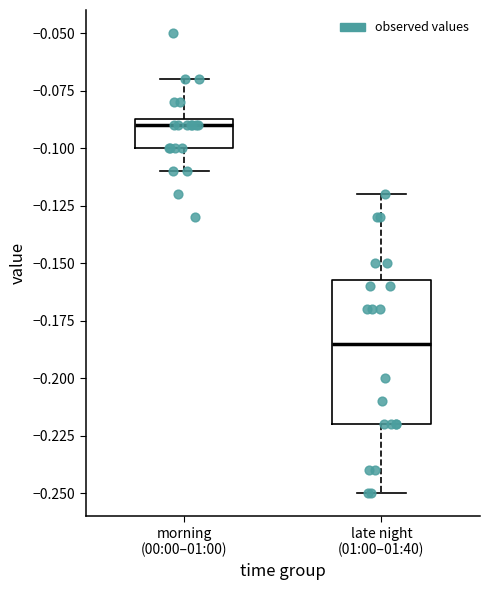

Comparing the boxes themselves (not the whiskers), which one is the tallest?

late night (01:00–01:40)